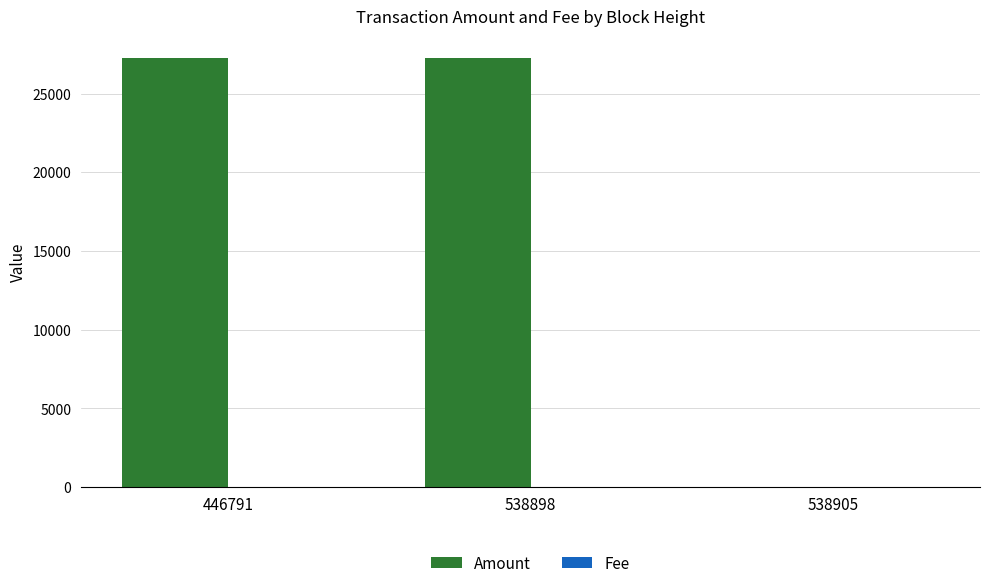

Is it true that Amount equals 9660.0 at 446791?

False